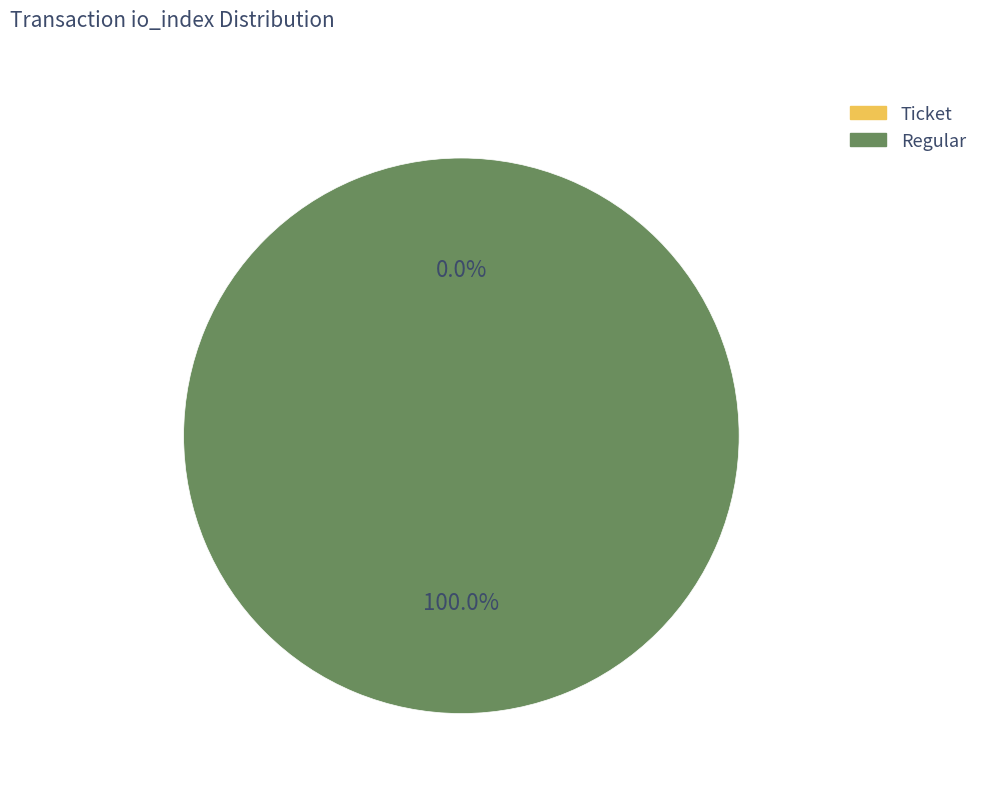

Do Regular and Ticket together represent more than half of the pie?

Yes